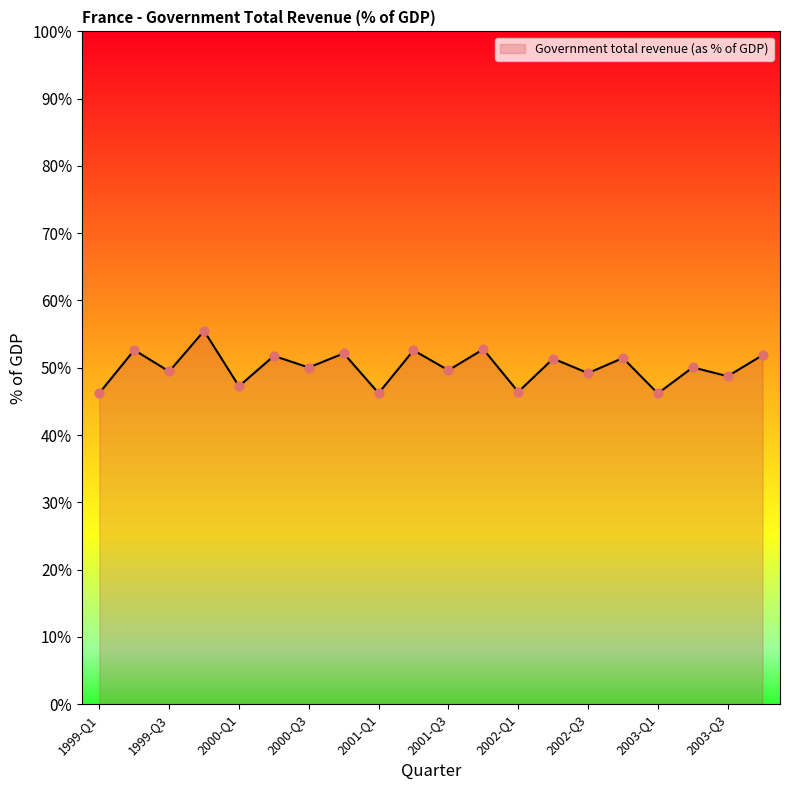

What is the smallest value displayed?

46.2